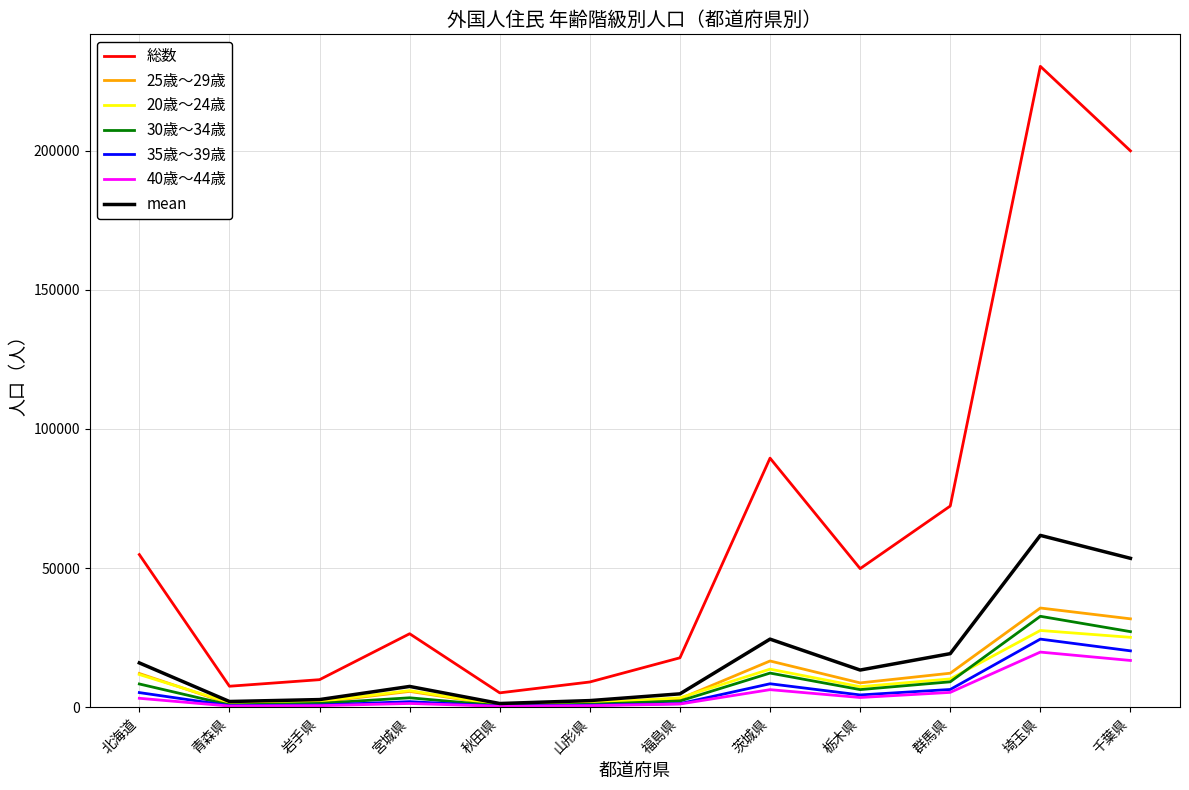

What is the total value across all series at 宮城県?

52672.7